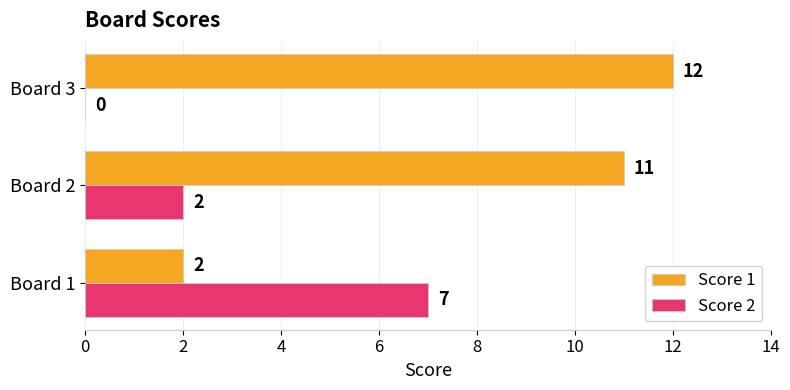

Is it true that Score 2 equals 3 at Board 2?

False